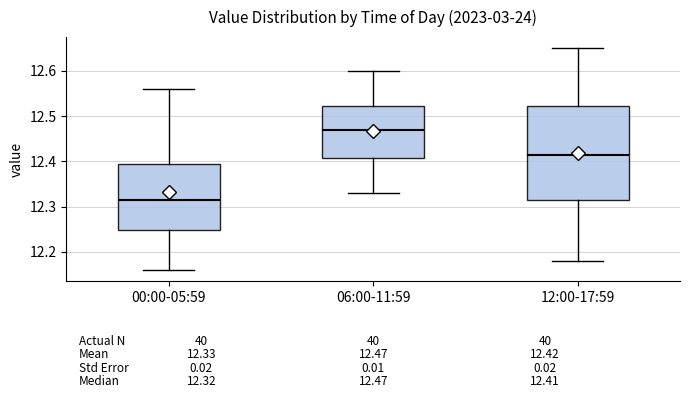

Which box is the tallest, from its lower edge to its upper edge?

12:00-17:59